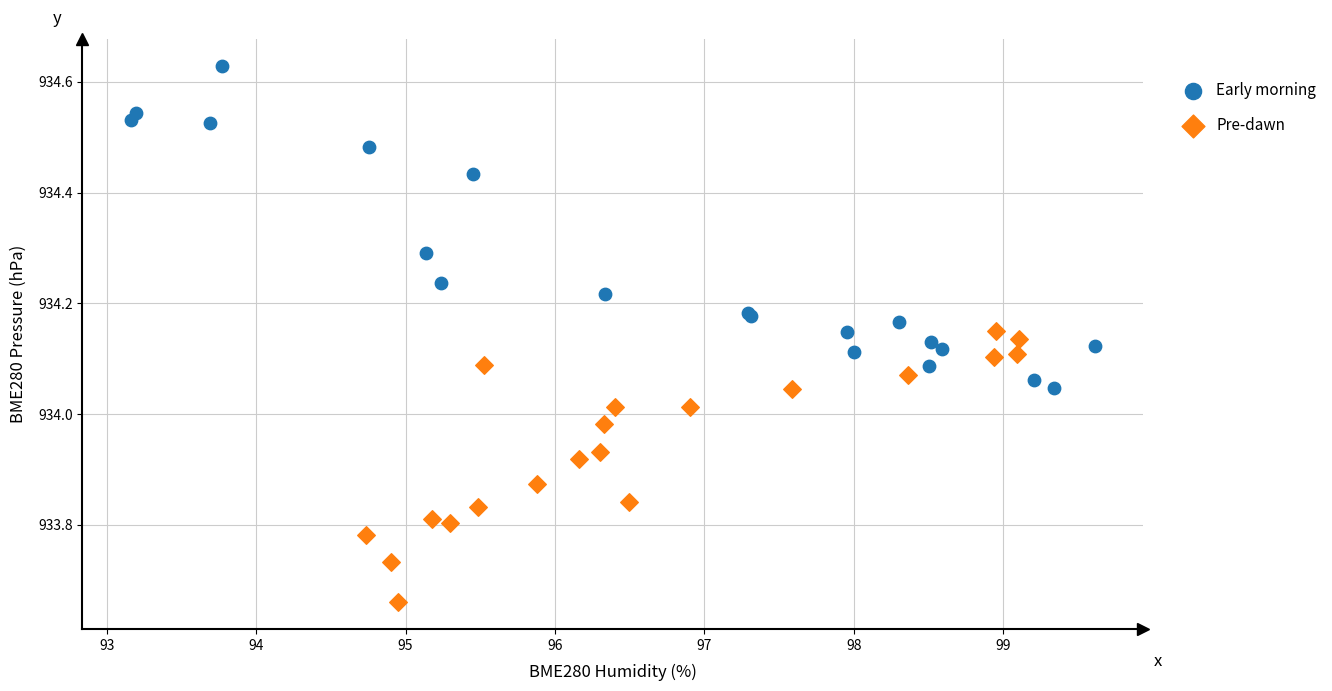

Which series reaches the minimum Y coordinate?

Pre-dawn